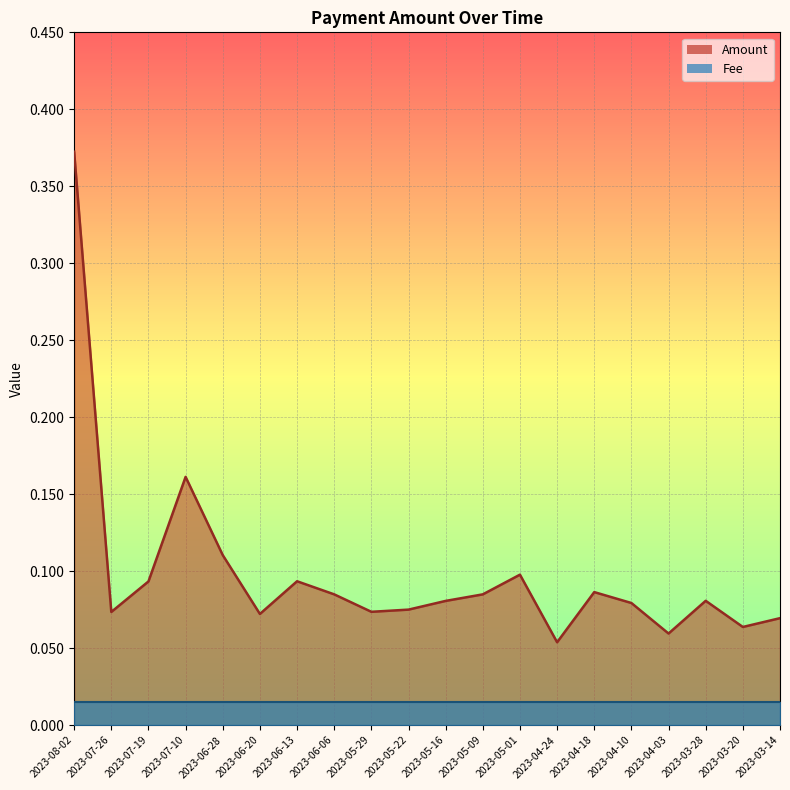

Between 2023-08-02 and 2023-05-22, which is larger?

2023-08-02